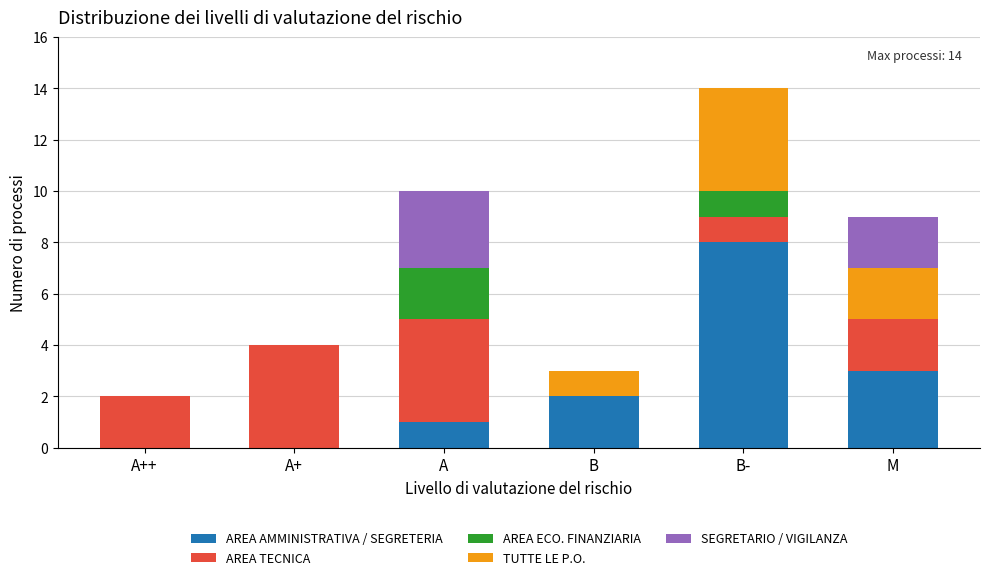

What is the highest value of the AREA AMMINISTRATIVA / SEGRETERIA series?

8